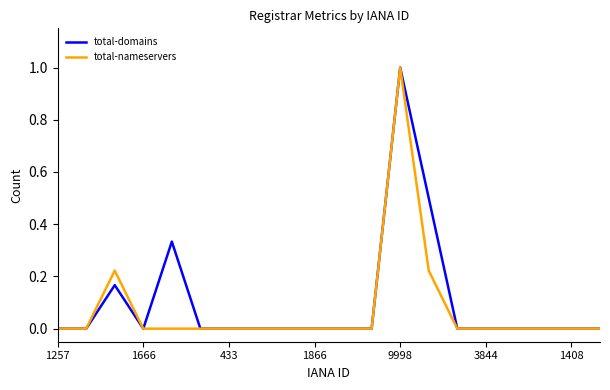

Which series has the largest total across all categories?

total-domains